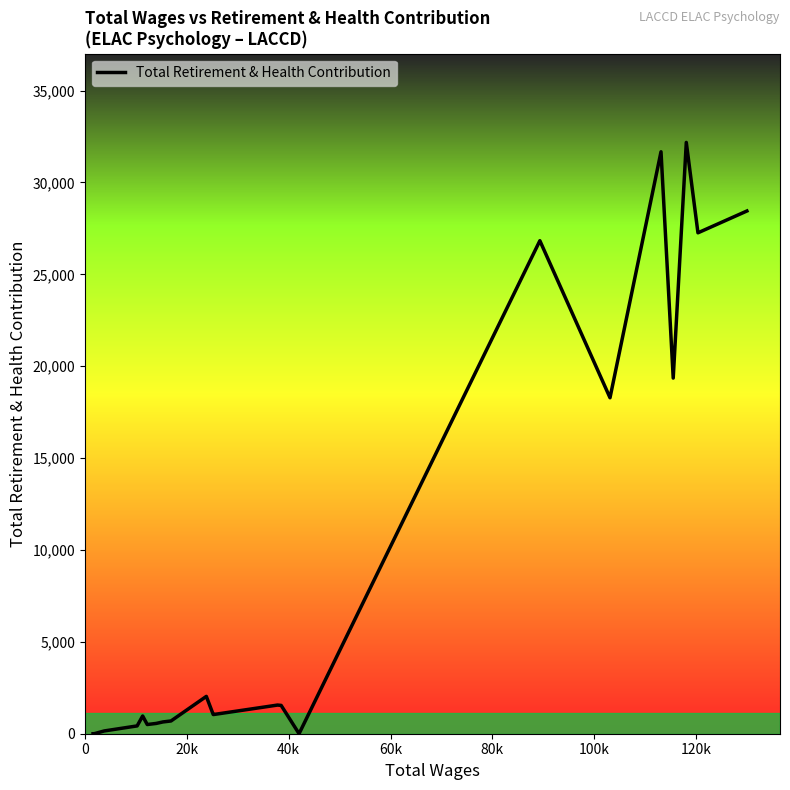

What is the maximum value shown in the chart?

32179